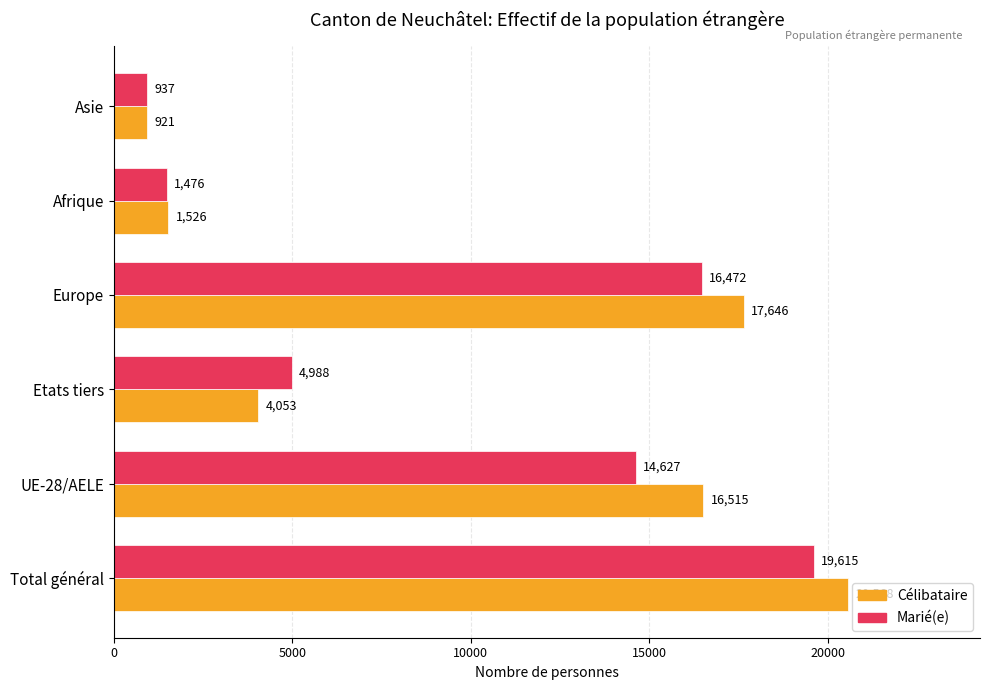

The value of Célibataire at Afrique is 1526. True or false?

True